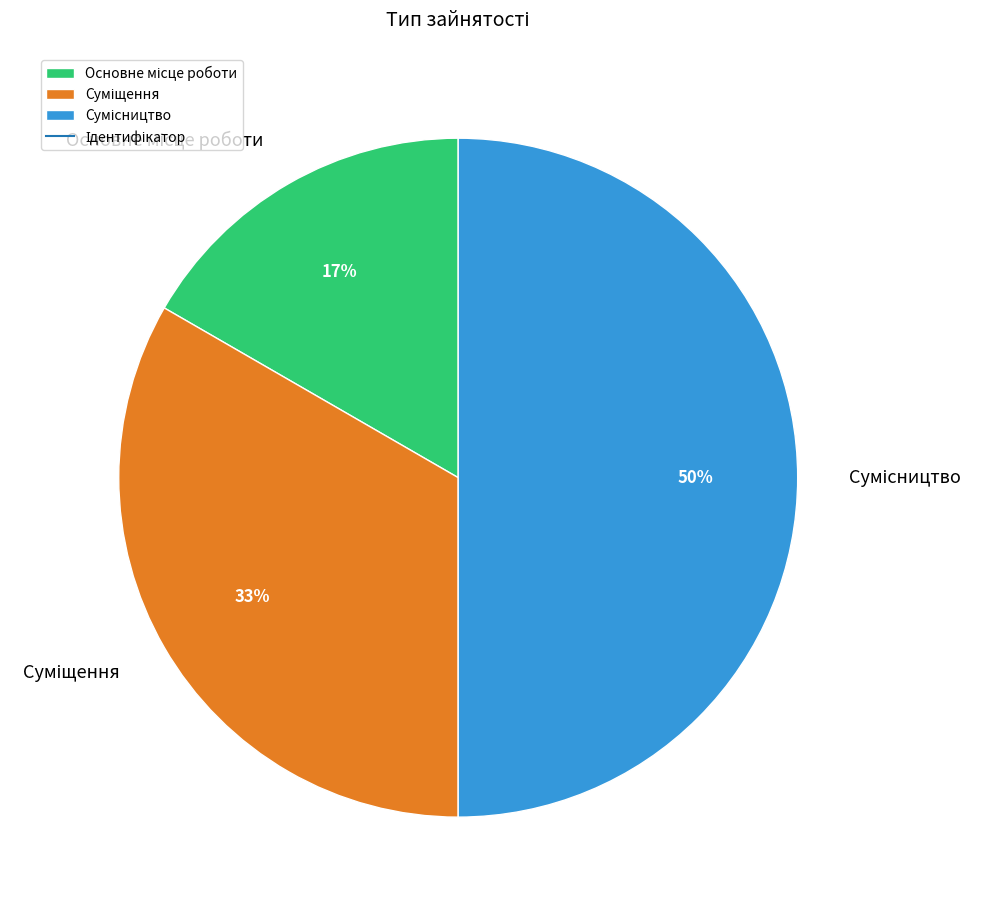

To the nearest percent, what is the difference between the largest and smallest slice percentages?

33%